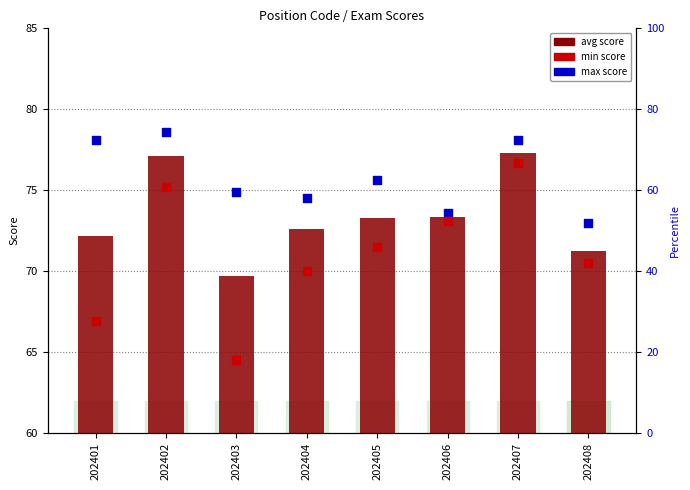

Is the value of min score at 202404 greater than the value of avg score at 202402?

No